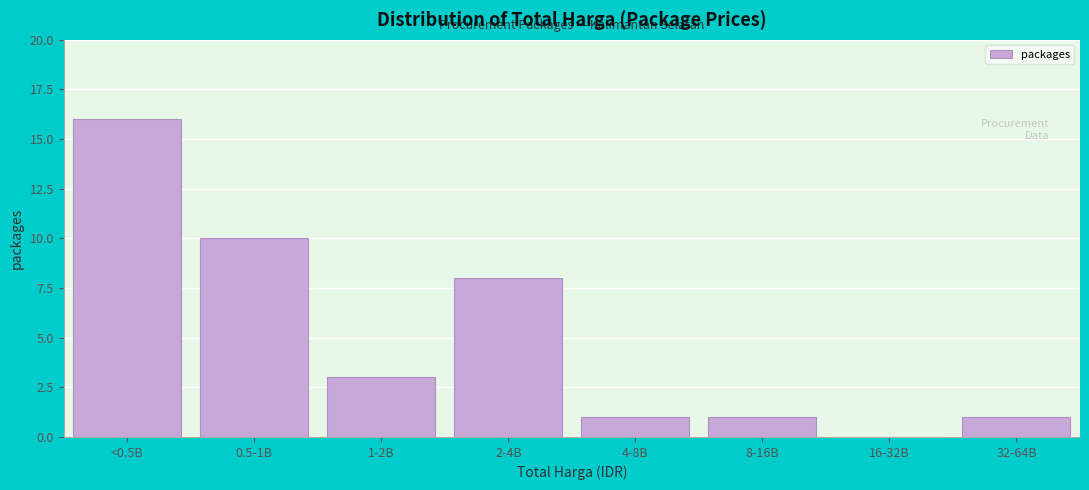

Reading left to right, transcribe all the data shown in this chart.

<0.5B=16	0.5-1B=10	1-2B=3	2-4B=8	4-8B=1	8-16B=1	16-32B=0	32-64B=1